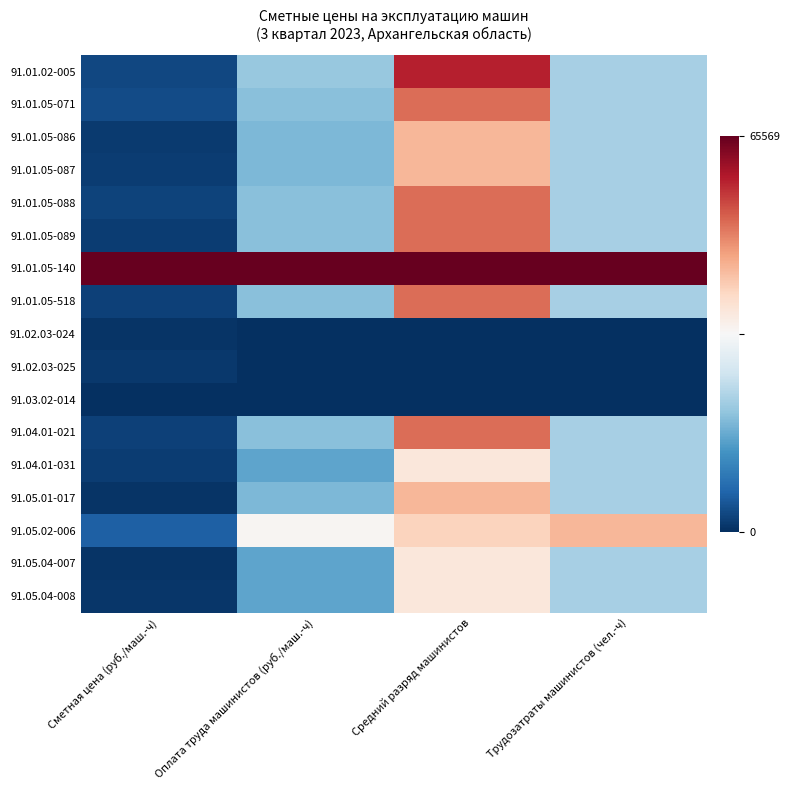

How many data points does each series have?

4